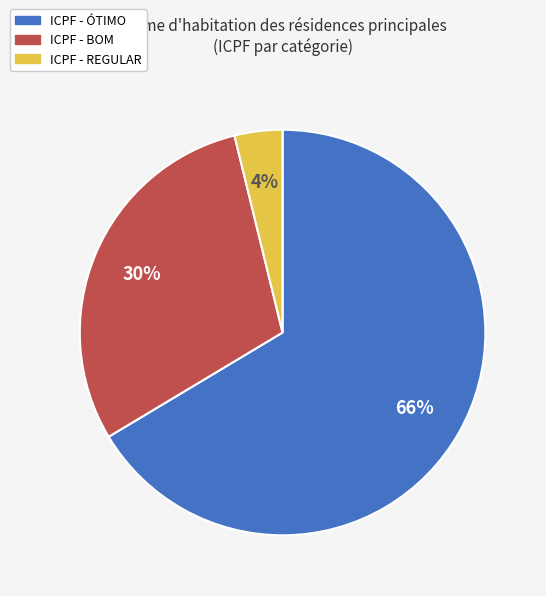

To the nearest percent, what is the average slice percentage?

33%